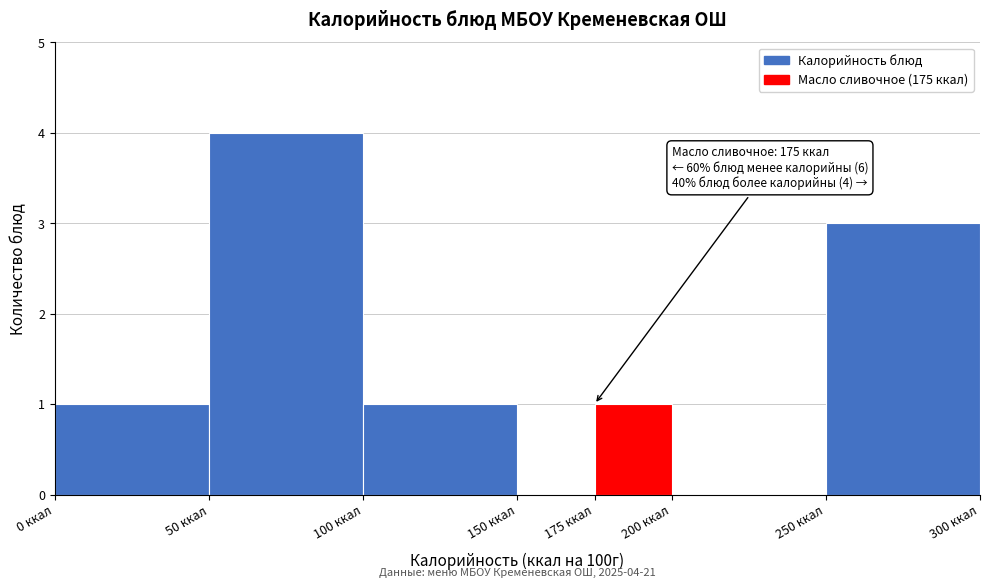

Which range on the x-axis has the tallest bar?

50 to 100